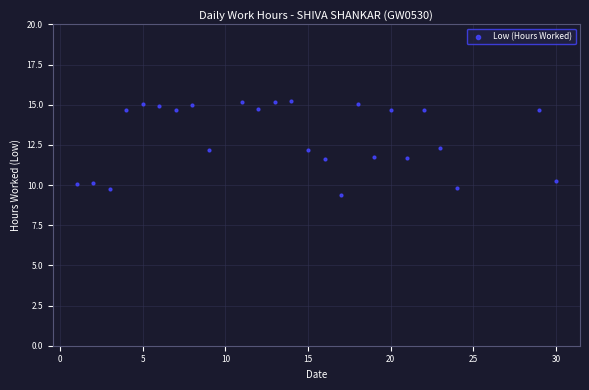

What is the range of X values (max minus min)?

29.0